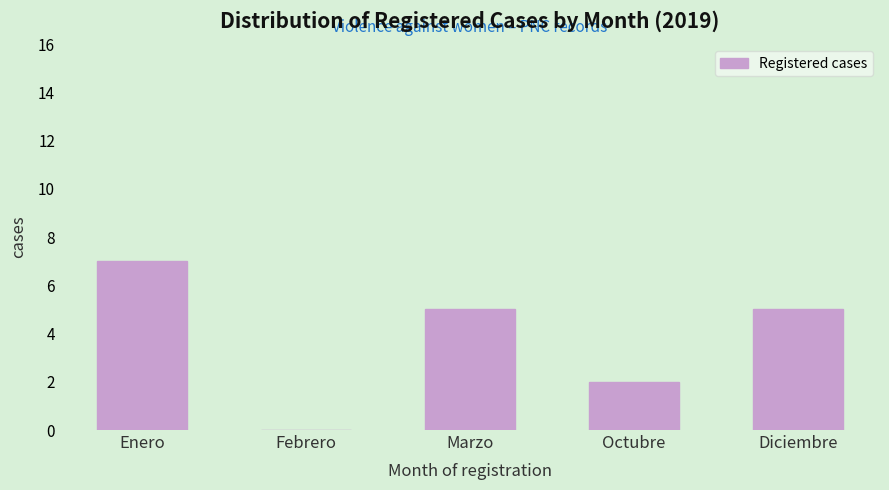

Reading left to right, what are all the values shown in this chart?

Enero=7	Febrero=0	Marzo=5	Octubre=2	Diciembre=5